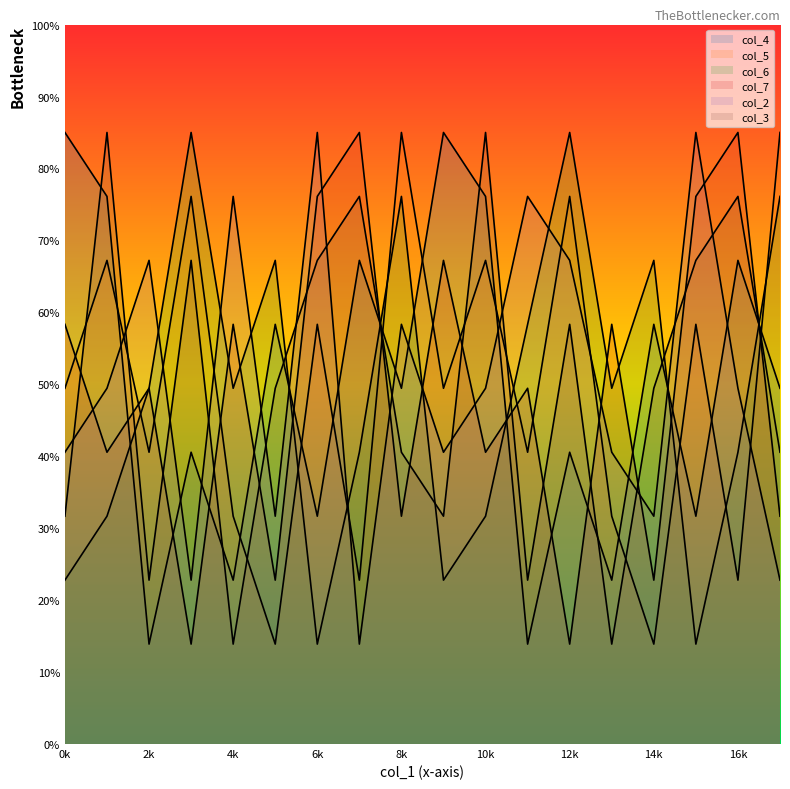

After their last crossing, which series has the higher values: col_7 or col_6?

col_6